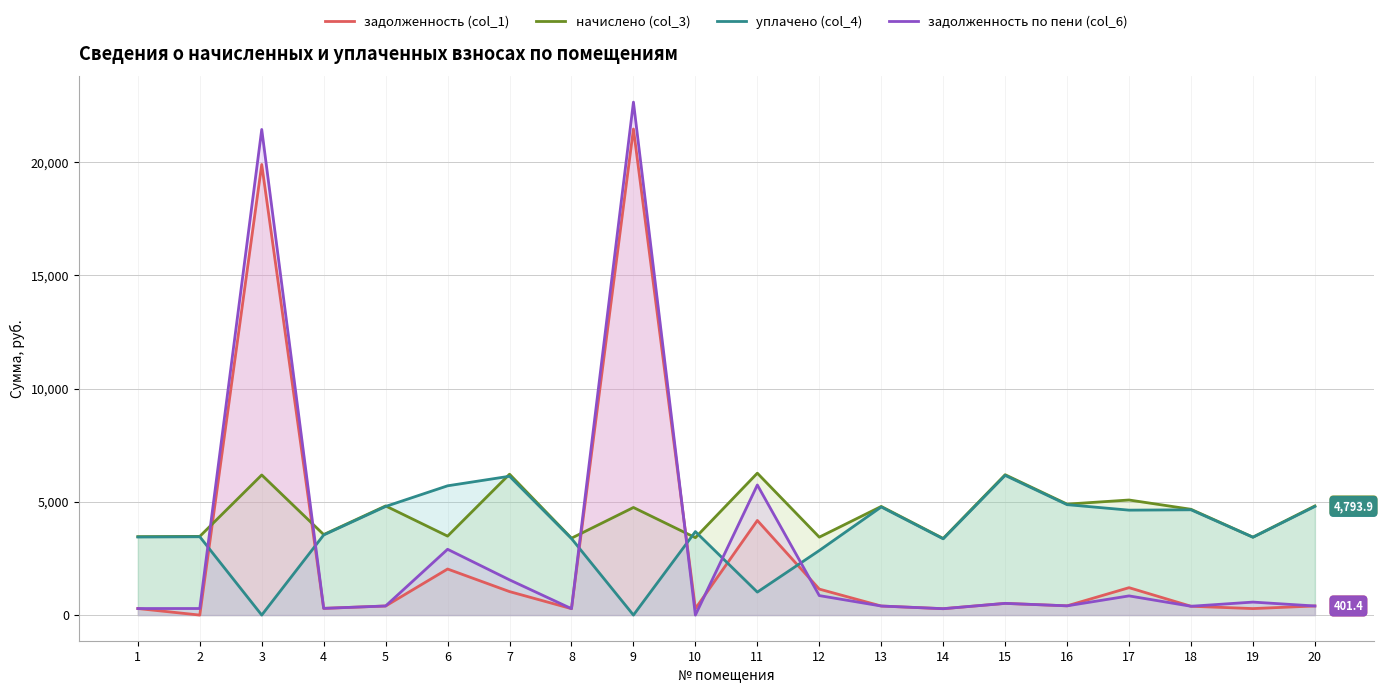

How many data points in начислено (col_3) are above 4748?

10